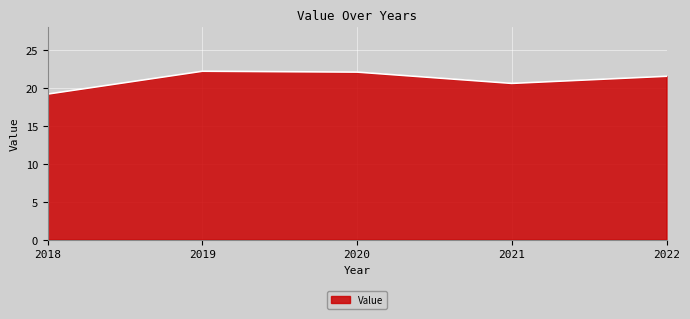

The value at 2020 is 22.1. True or false?

True